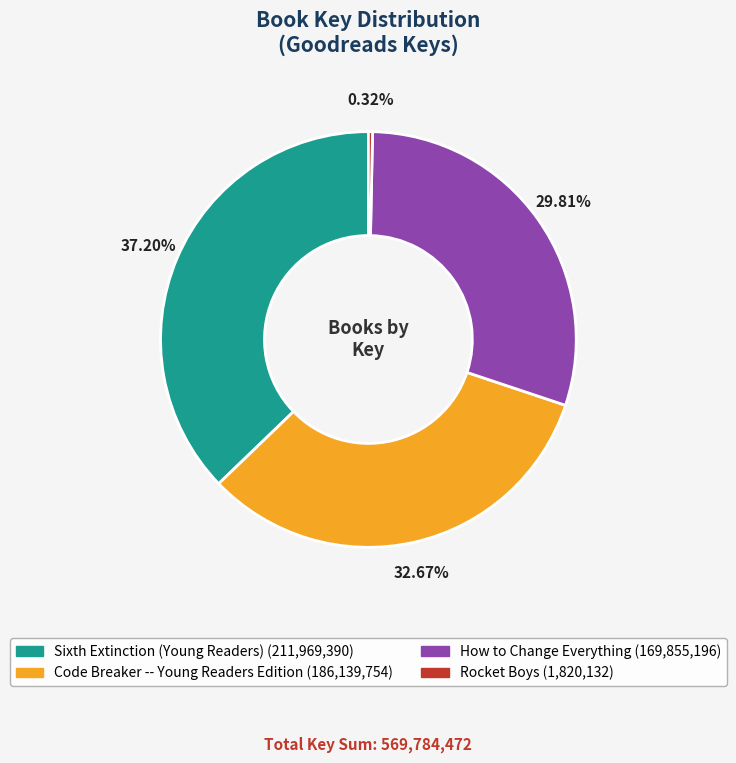

The Code Breaker -- Young Readers Edition slice represents 27% of the pie. True or false?

False